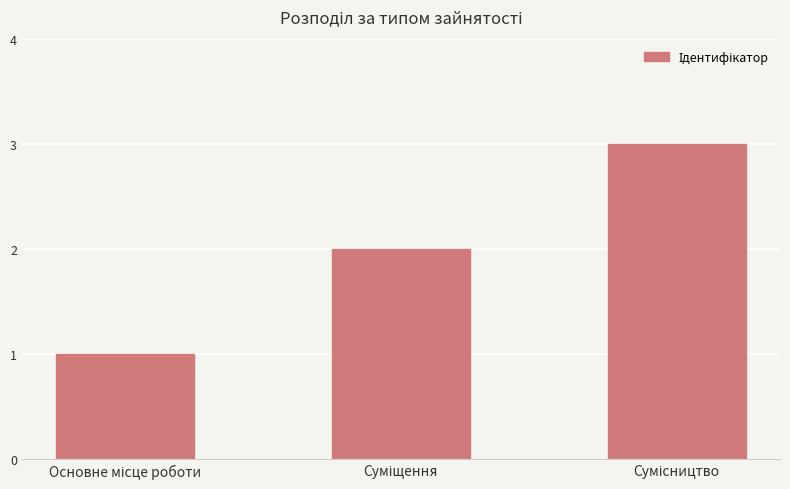

How many bars are there in total?

3